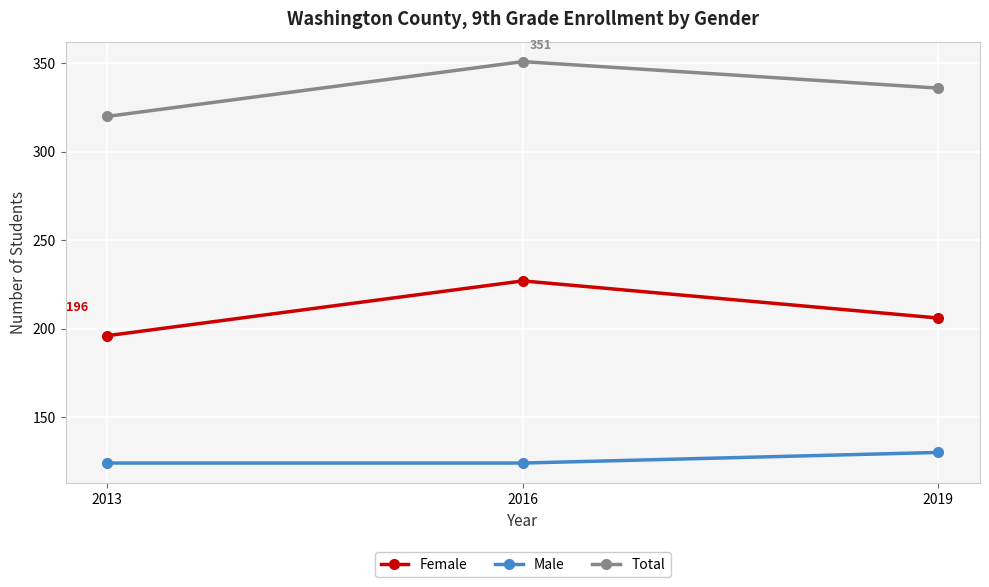

What is the total value across all series at 2019?

672